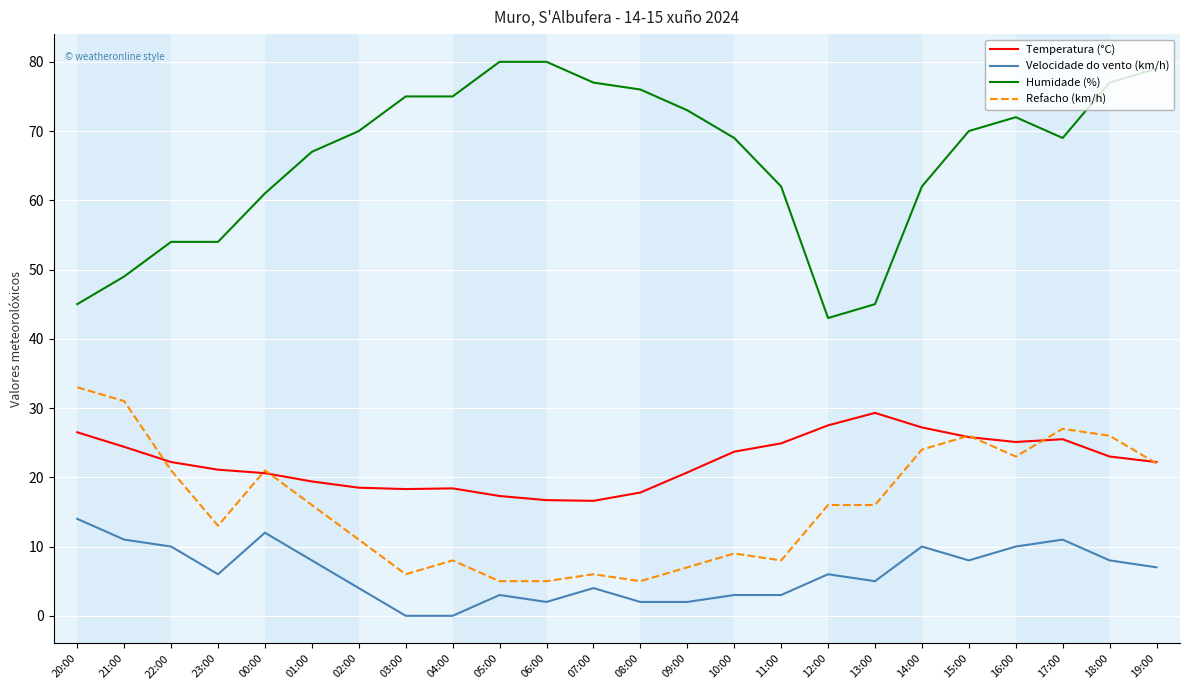

What is the maximum value for Humidade (%)?

80.0